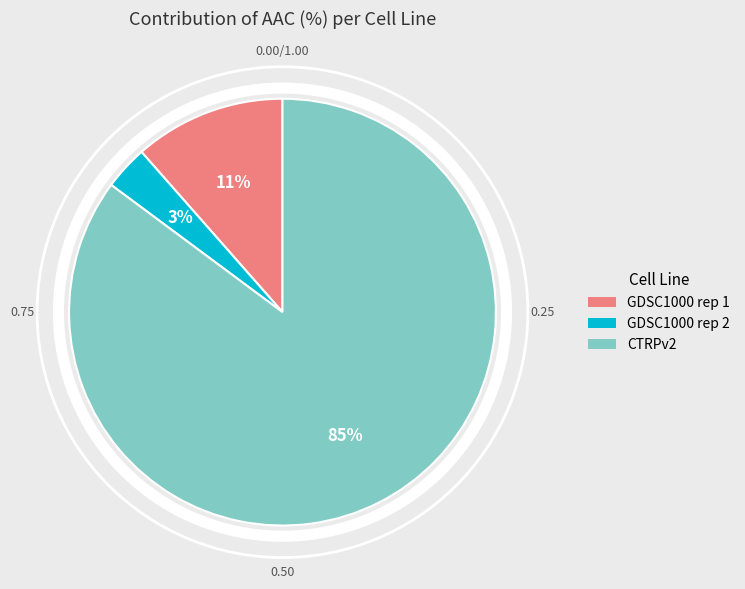

Does GDSC1000 rep 2 represent more than half of the total?

No